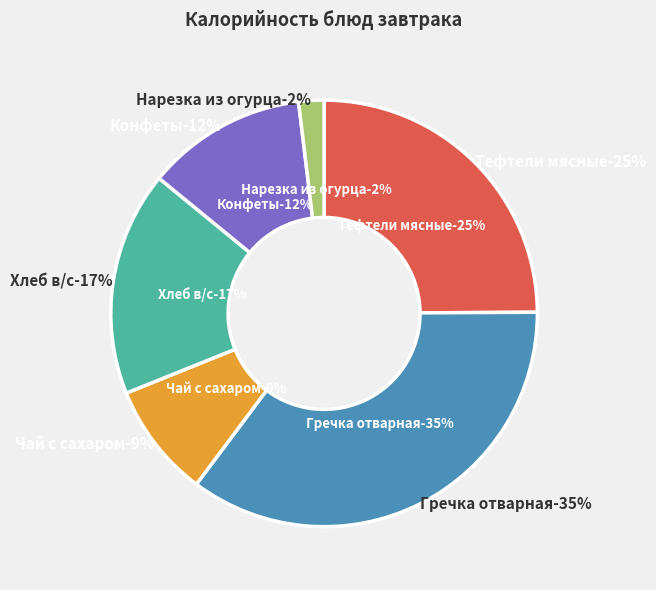

How many segments does this pie chart have?

6